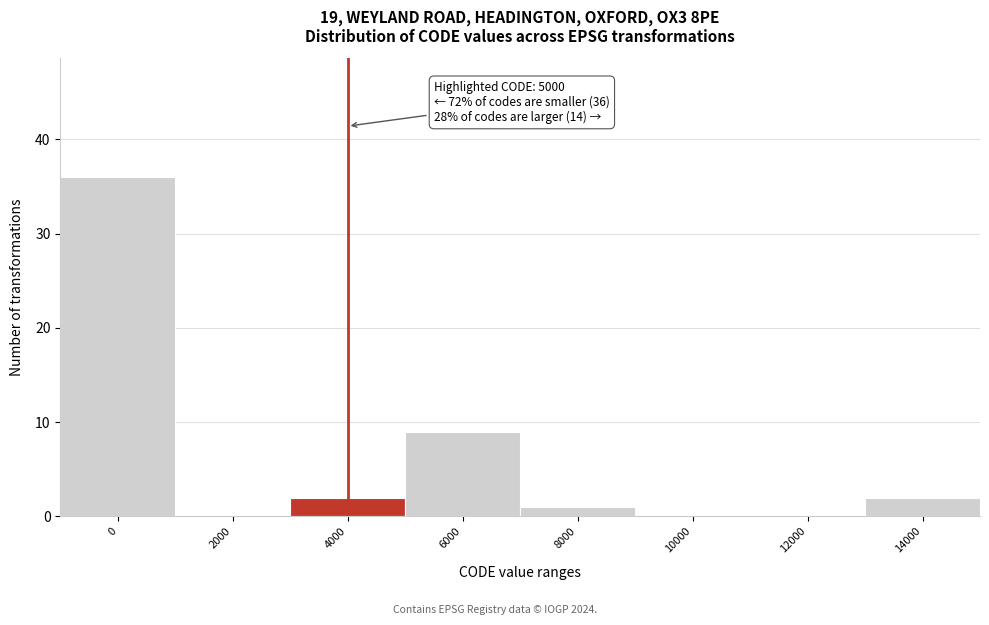

The value at 4000 is 2. True or false?

True